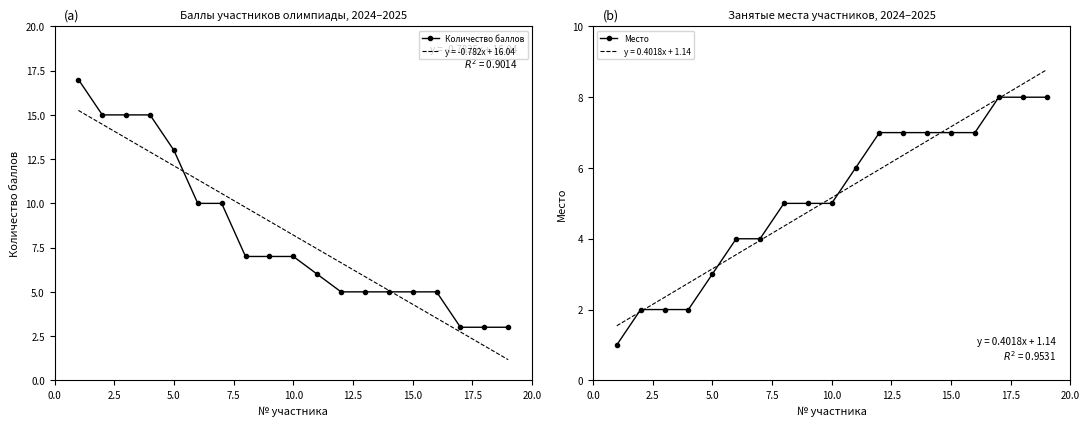

Reading right to left, extract all data points from this chart.

Количество баллов: 3	3	3	5	5	5	5	5	6	7	7	7	10	10	13	15	15	15	17
Место: 8	8	8	7	7	7	7	7	6	5	5	5	4	4	3	2	2	2	1